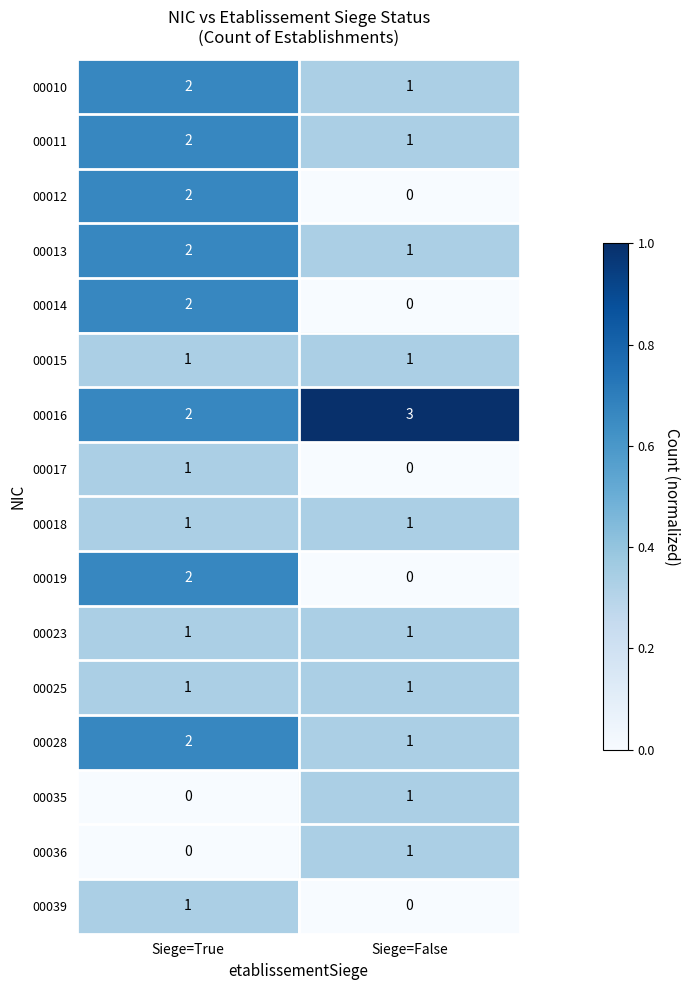

The 00011 series shows 1 at Siege=False. True or false?

True